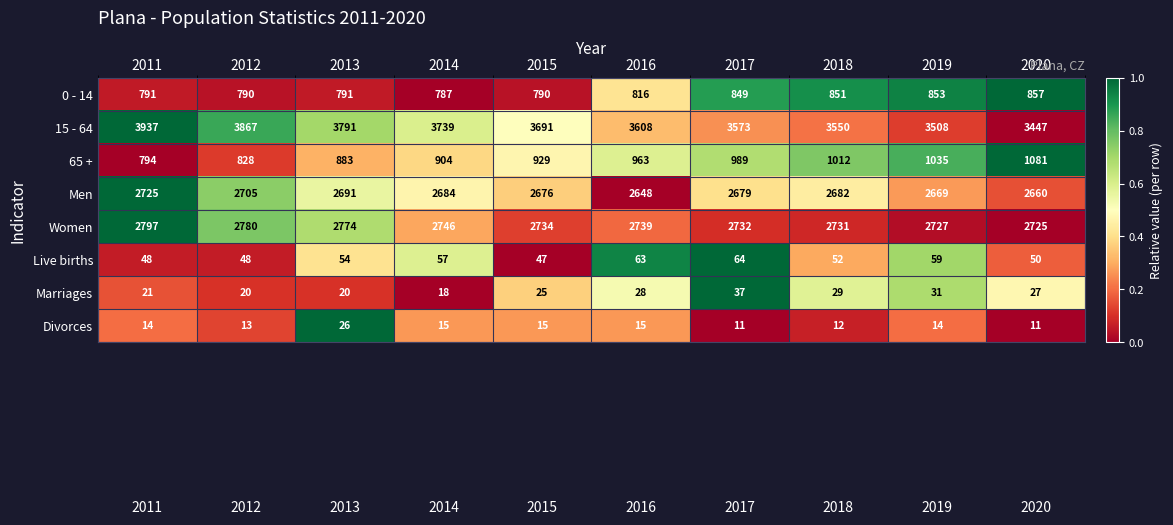

Count the number of categories in the chart.

10